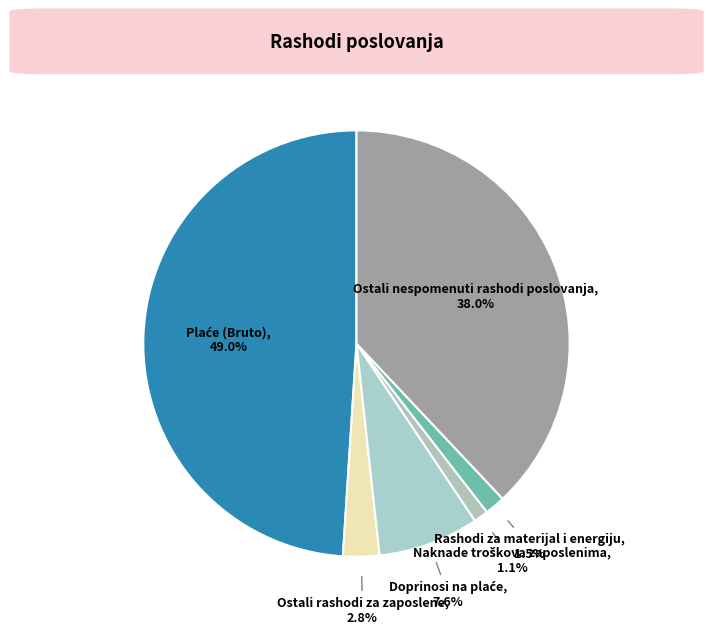

Count the number of slices in the pie.

6